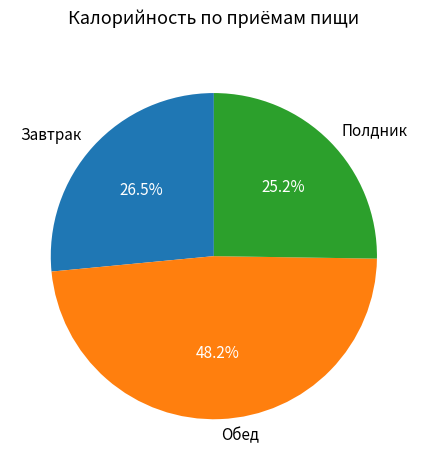

How many segments does this pie chart have?

3